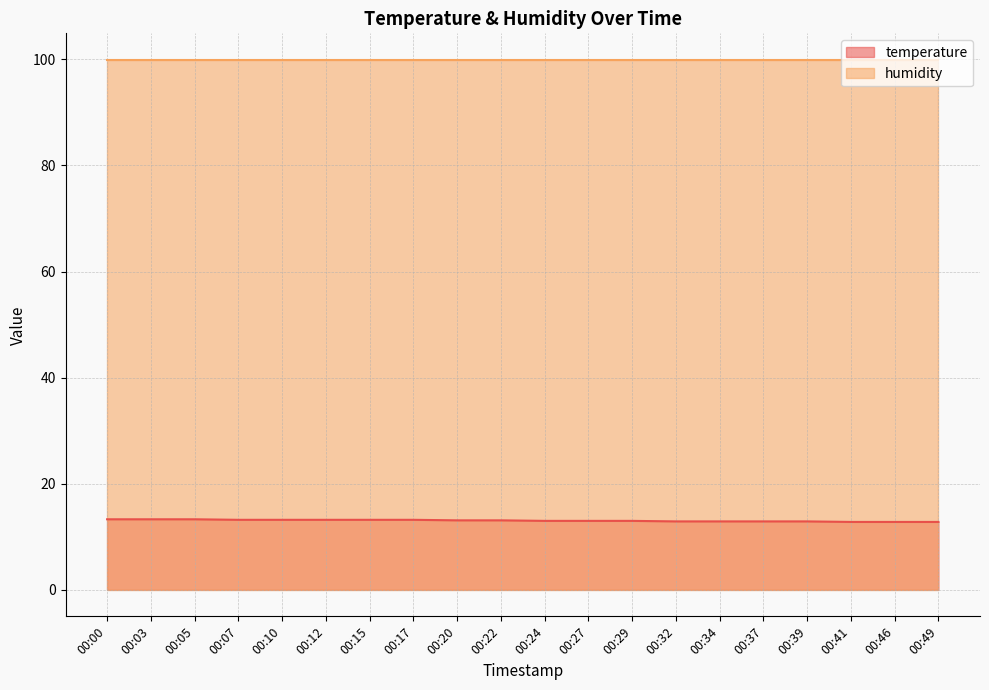

The value at 00:24 is 13.0. True or false?

True